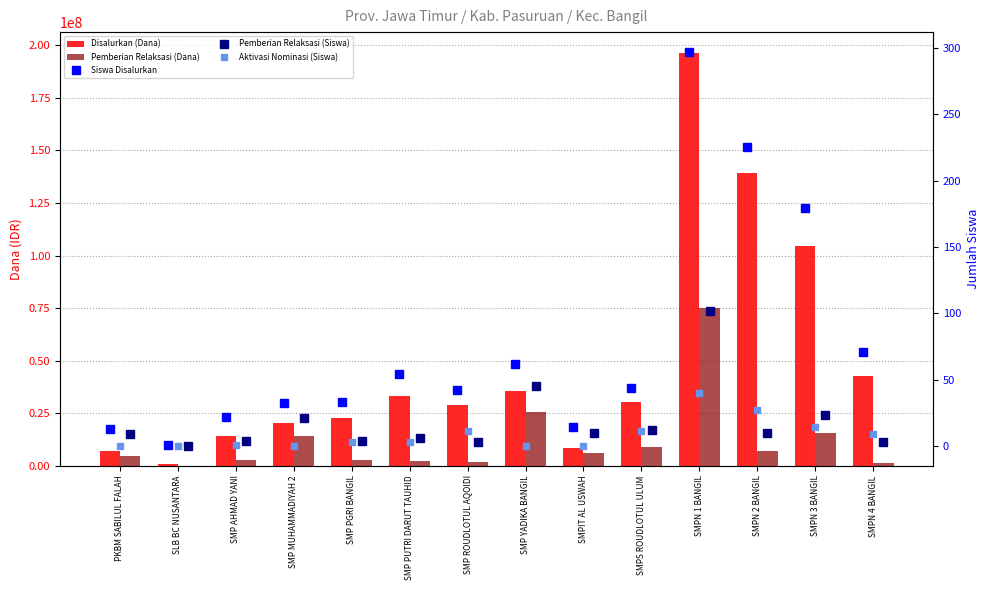

Does the chart contain any negative values?

No